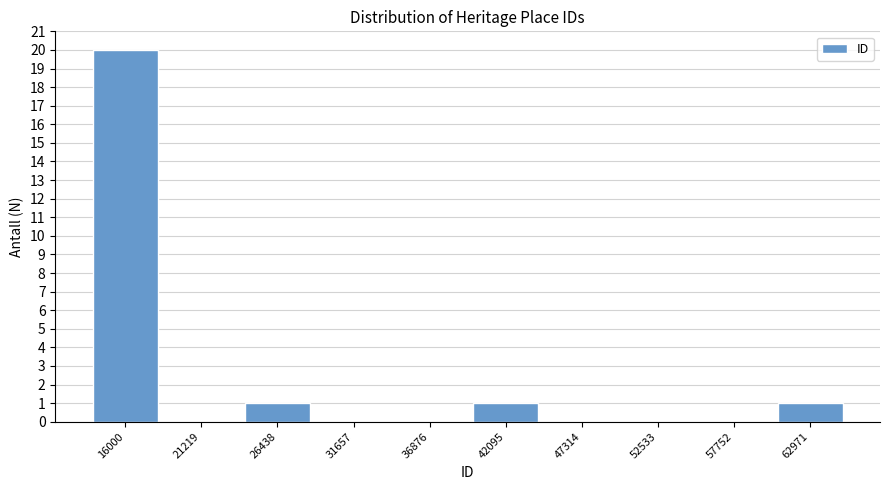

Reading left to right, what are all the values shown in this chart?

16000=20	21219=0	26438=1	31657=0	36876=0	42095=1	47314=0	52533=0	57752=0	62971=1